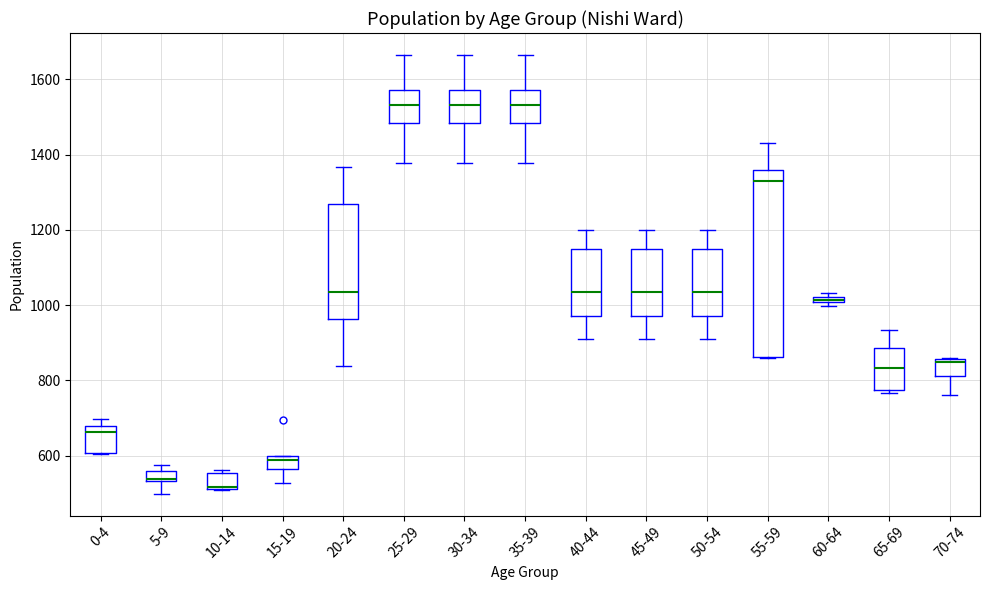

Which box is the tallest, from its lower edge to its upper edge?

55-59